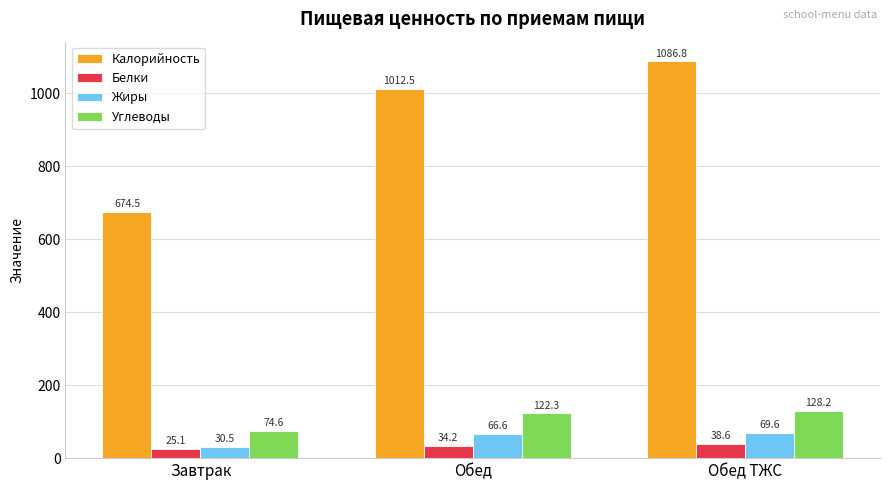

What is the smallest value displayed?

25.1